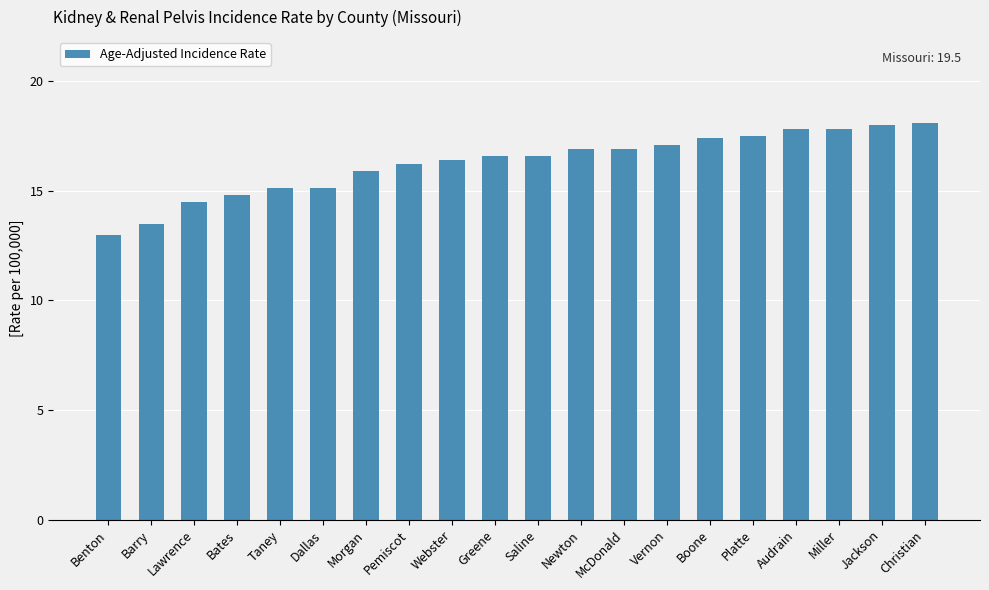

The chart shows a value of 20.4 at Barry. True or false?

False